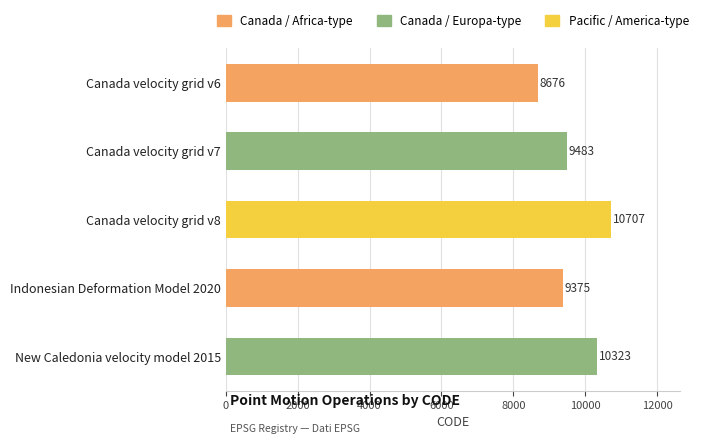

How many data points are less than 9483?

2